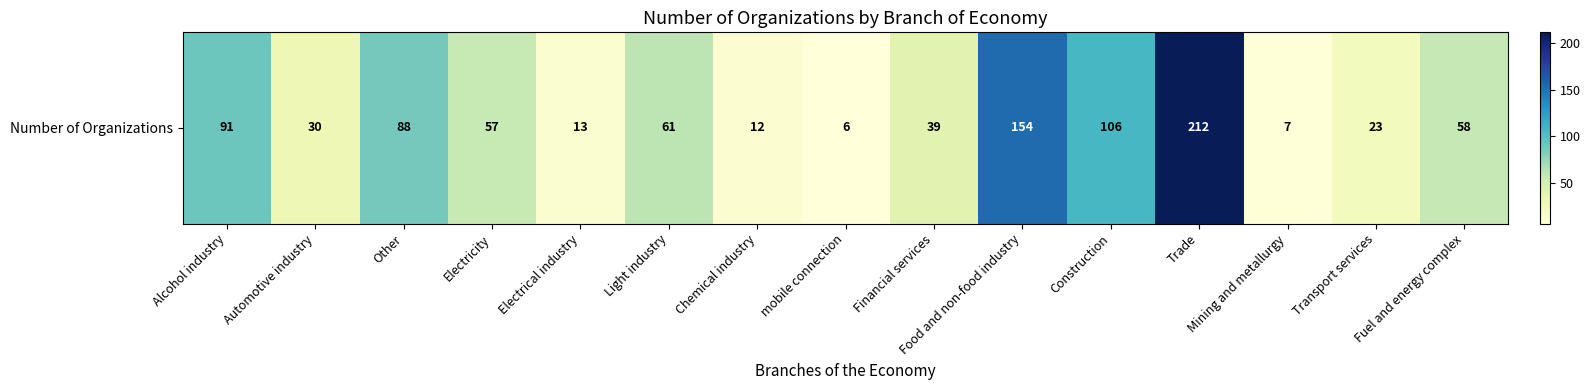

At which category does the chart reach its minimum across all series?

mobile connection